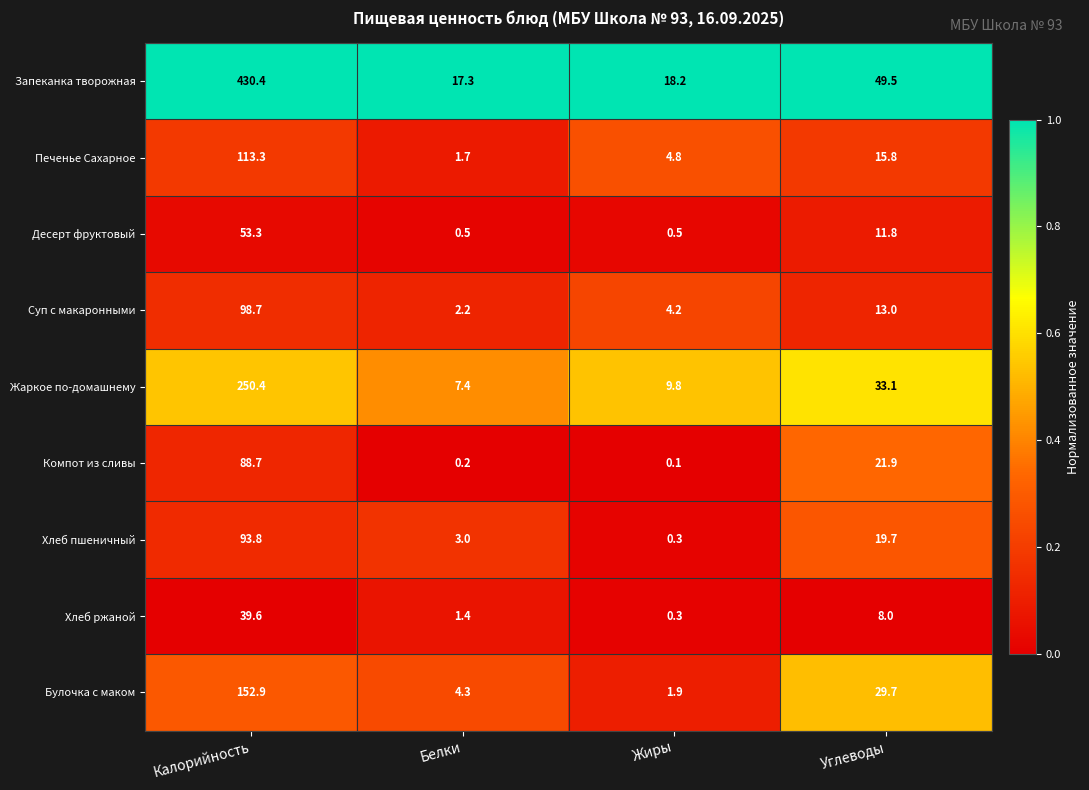

Which series has the largest total across all categories?

Запеканка творожная